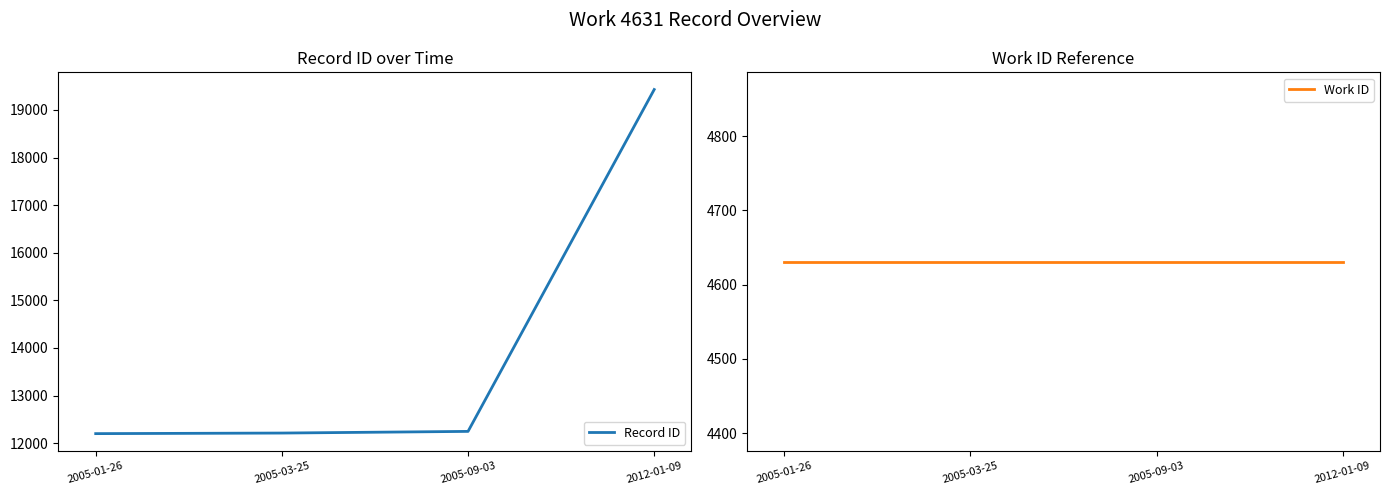

Is the value of Record ID at 2005-09-03 greater than the value of Work ID at 2012-01-09?

Yes